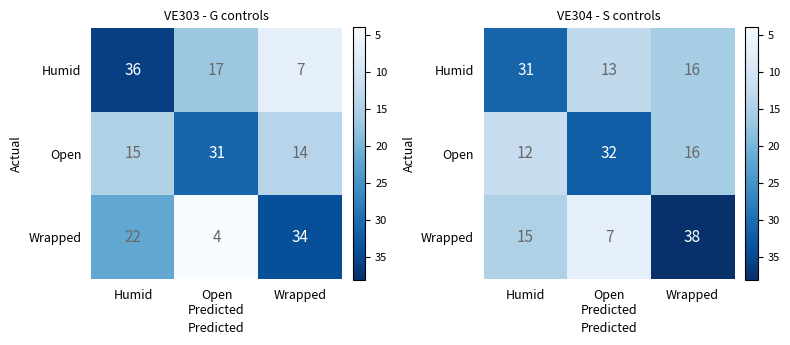

Where does the Humid series first go above 16?

Humid